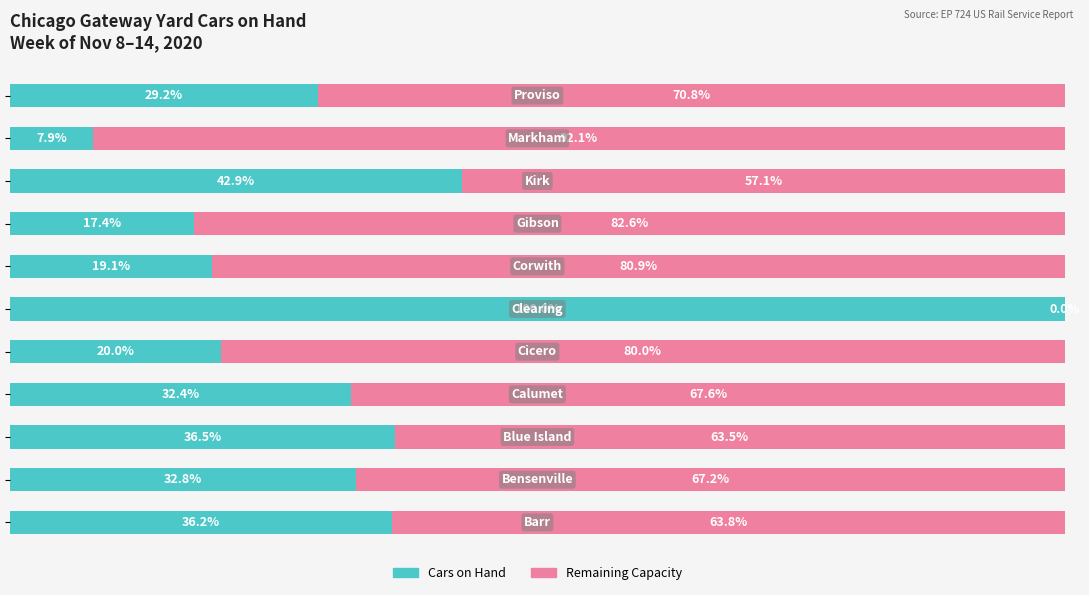

What are all the series names shown in the legend?

Cars on Hand, Remaining Capacity